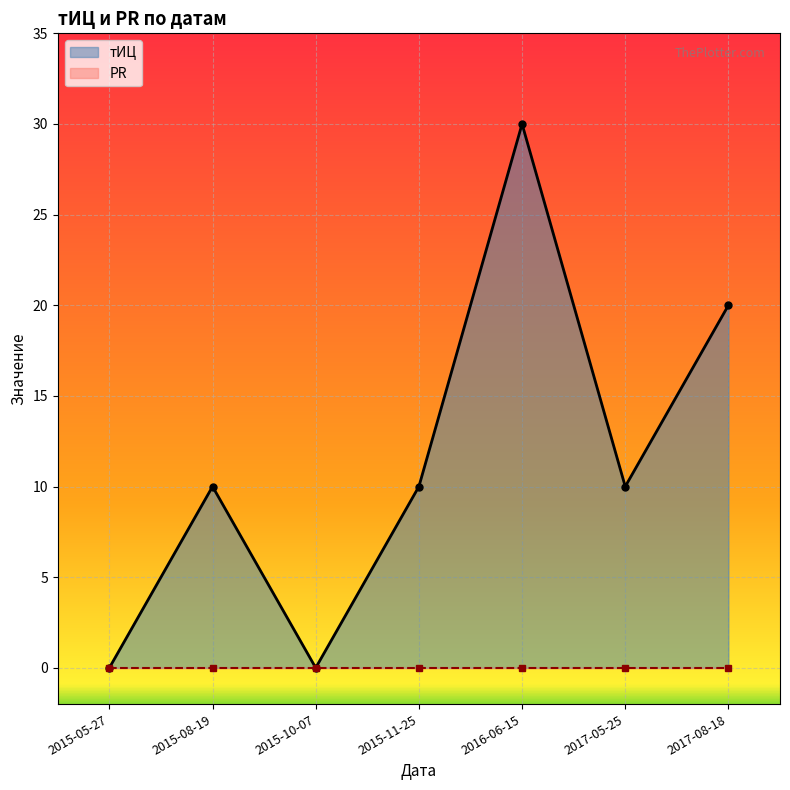

Is it true that the value at 2015-11-25 is 10?

True